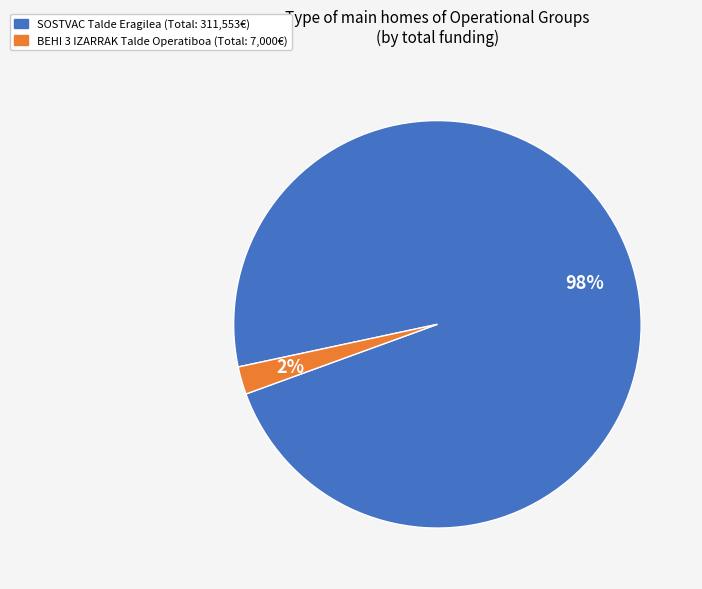

Count the number of slices in the pie.

2